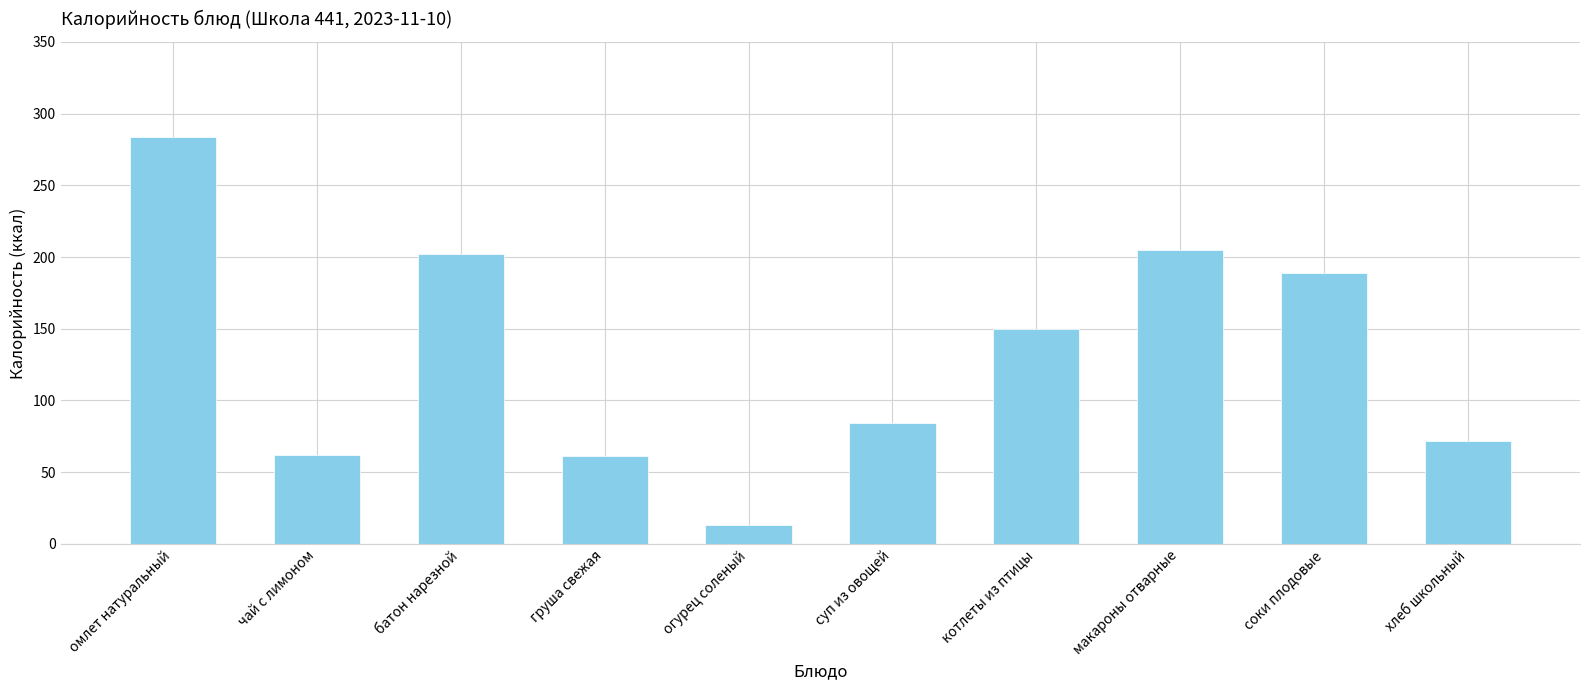

Does the chart contain any negative values?

No